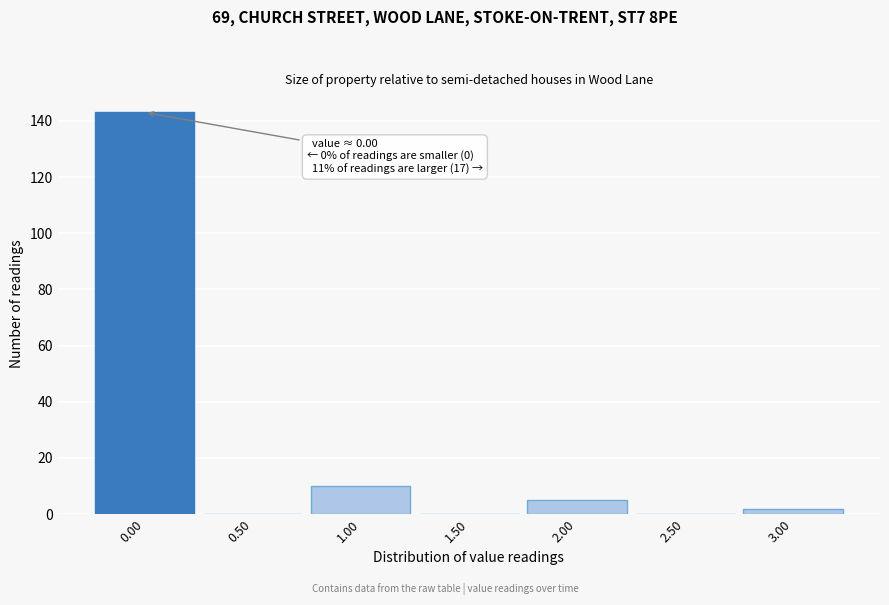

Over which range of the x-axis is the bar tallest?

-0.25 to 0.25